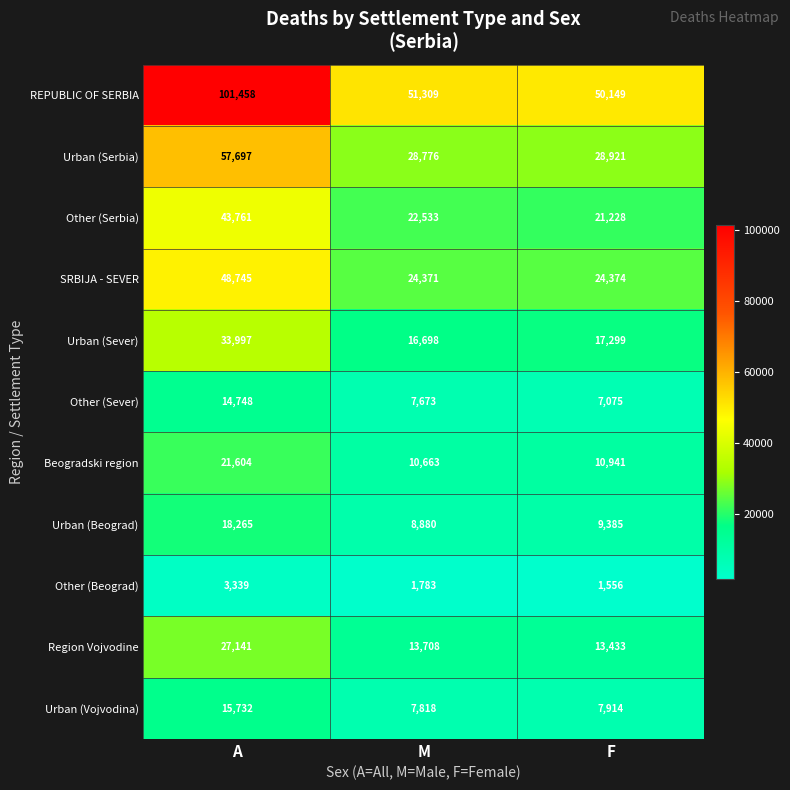

At which category does the chart reach its peak across all series?

A